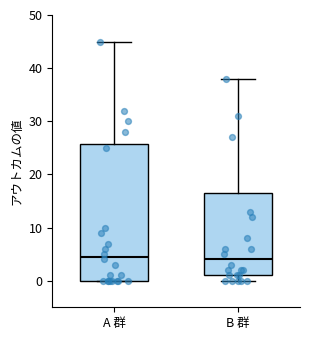

Which box is the tallest, from its lower edge to its upper edge?

A 群